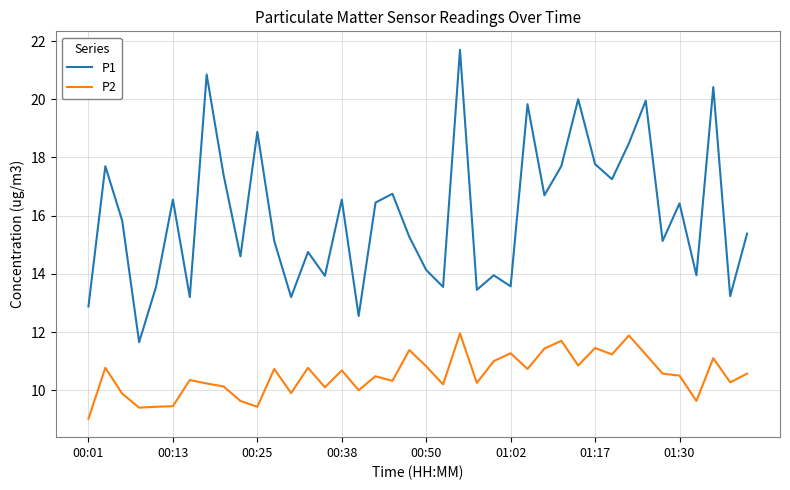

Which series has the largest total across all categories?

P1